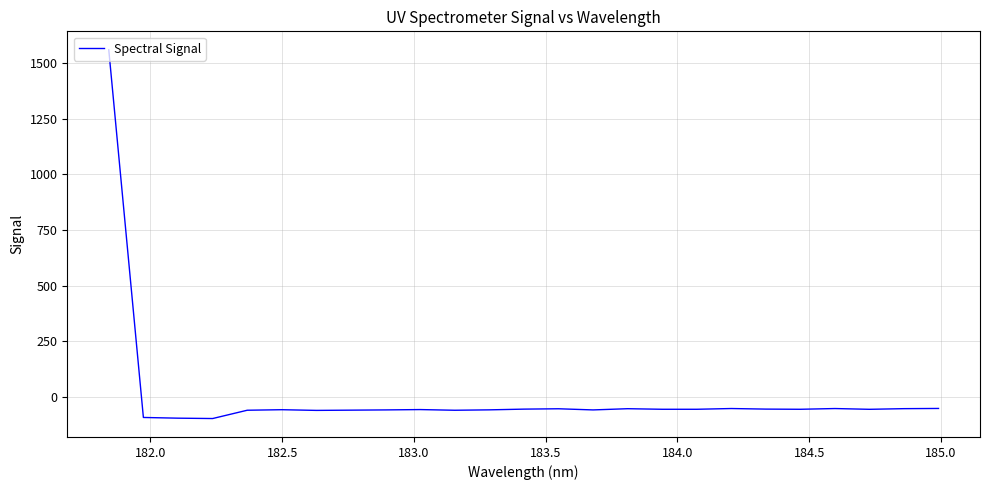

What is the minimum value shown in the chart?

-97.3